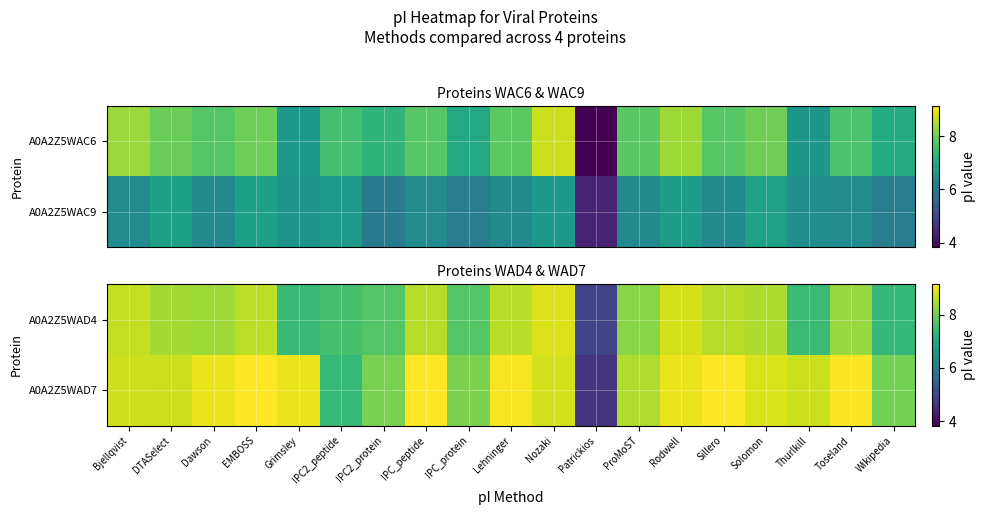

What is the approximate value of A0A2Z5WAD7 at Bjellqvist?

8.7